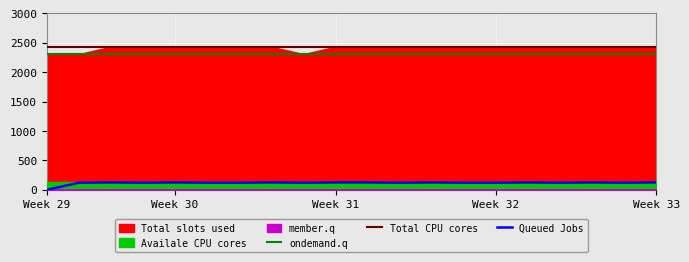

Count the number of categories in the chart.

20